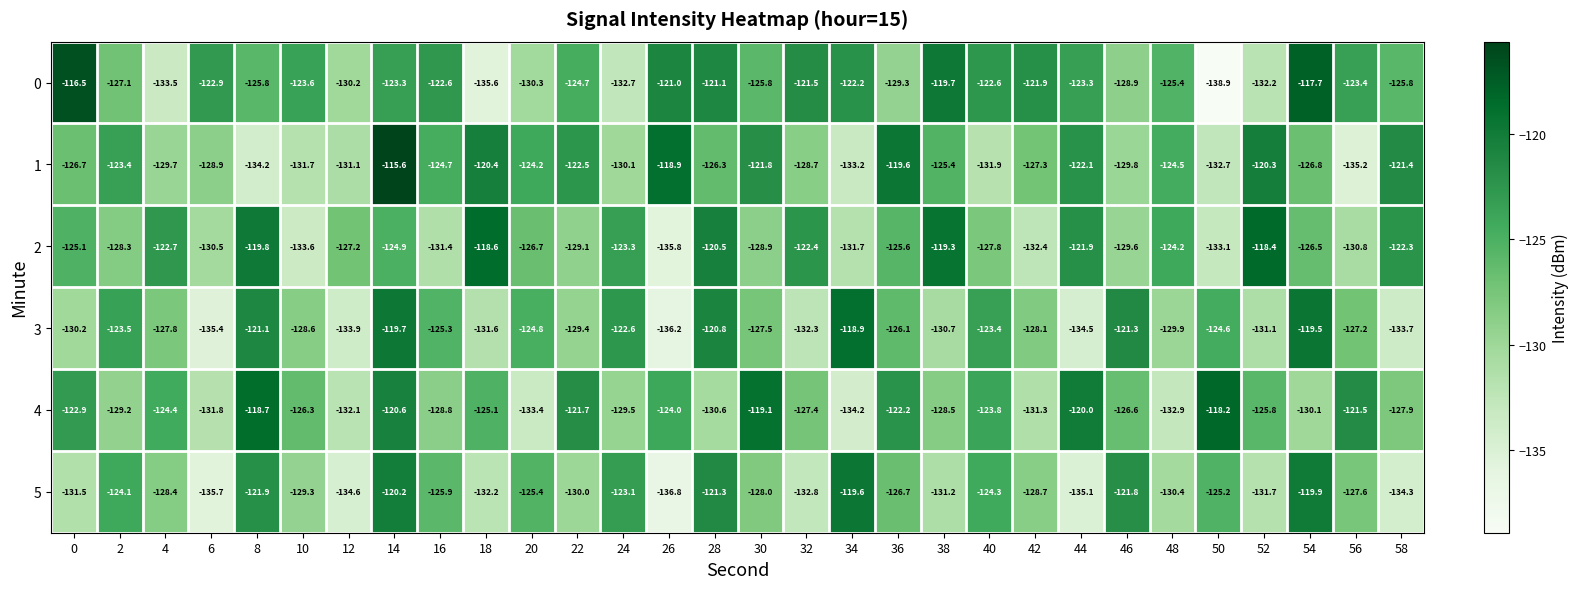

Which series has the largest range (max minus min)?

0